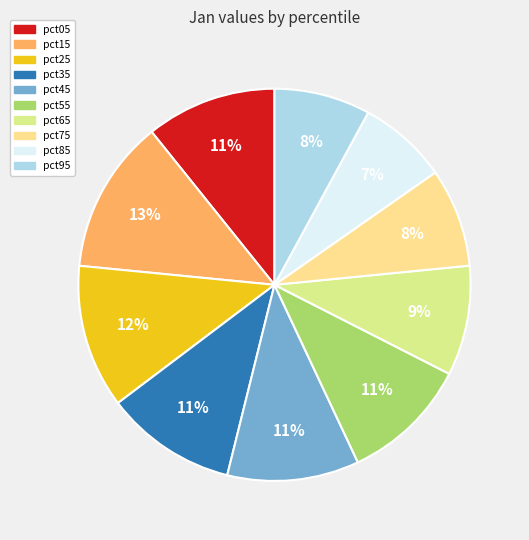

To the nearest percent, what portion does pct55 represent?

11%